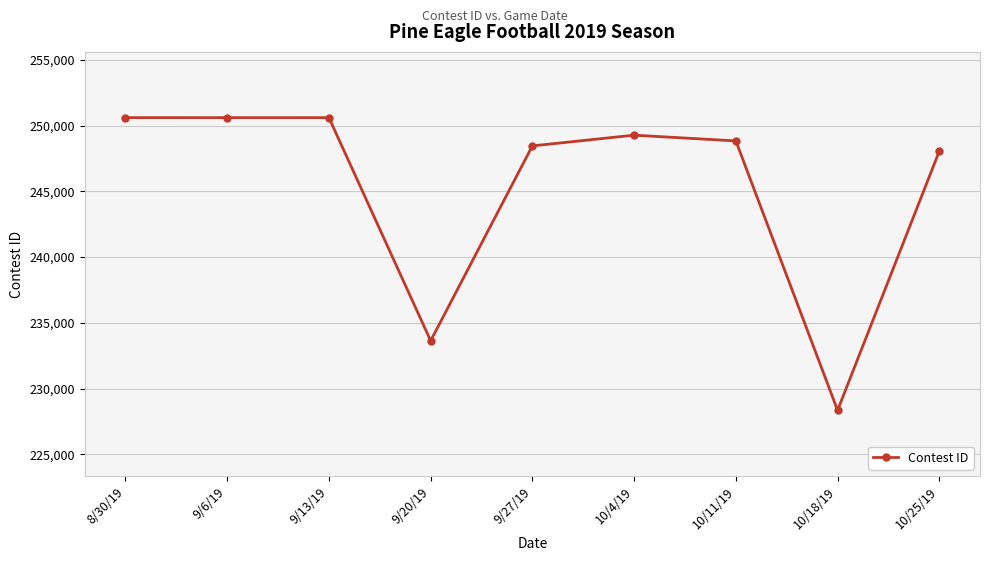

What is the value of the 2nd point from the left?

250605